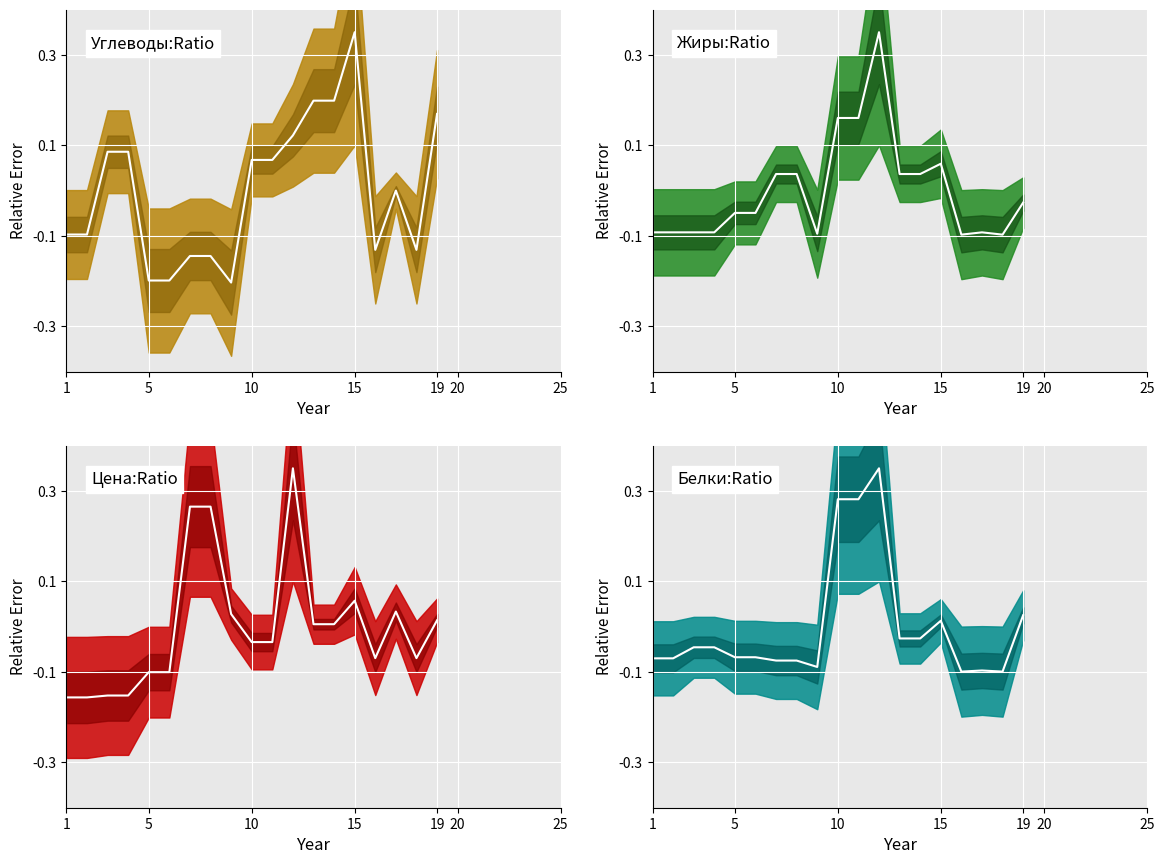

Between 15 and 15, which is larger?

15